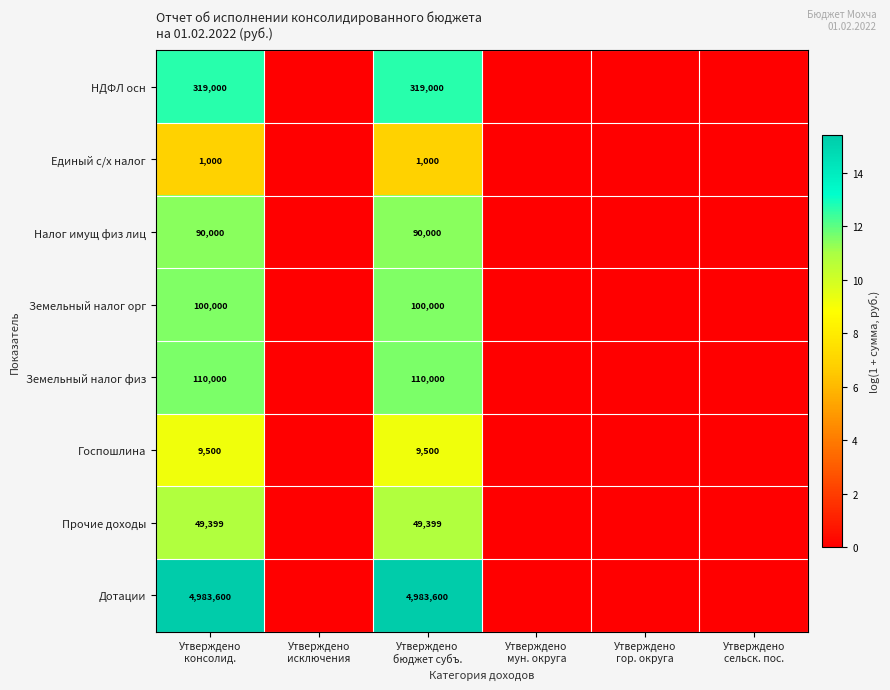

The НДФЛ осн series shows 0.0 at Утверждено сельск. пос.. True or false?

True